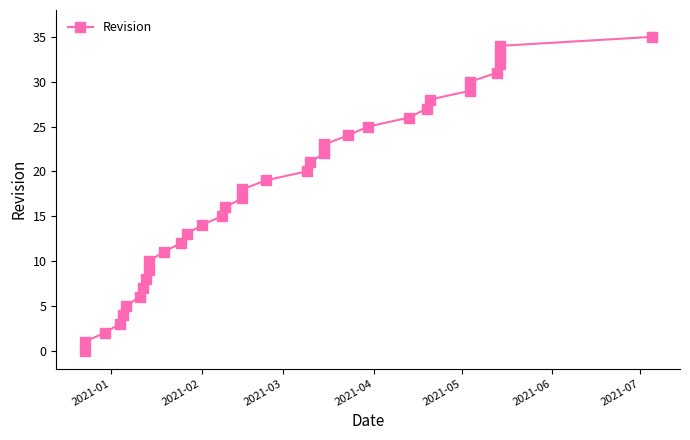

What is the greatest value displayed?

35